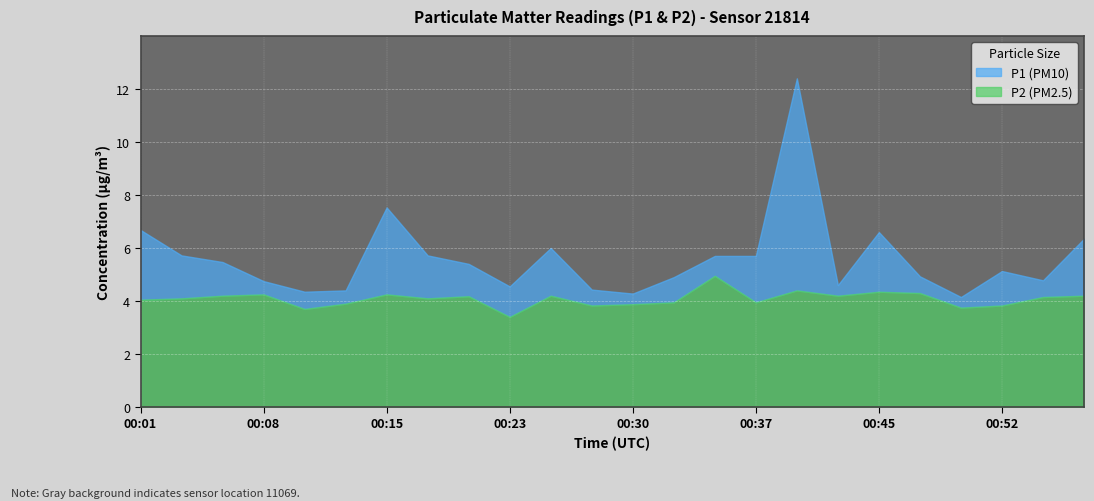

What is the sum of all P2 values?

98.1